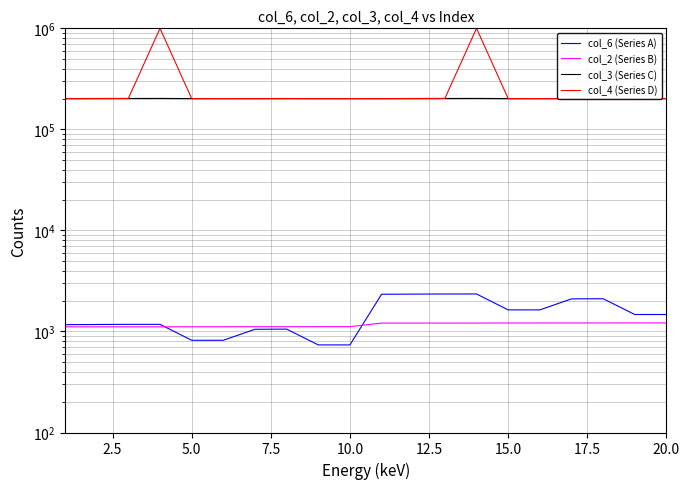

Which series has the widest spread of values?

col_4 (Series D)